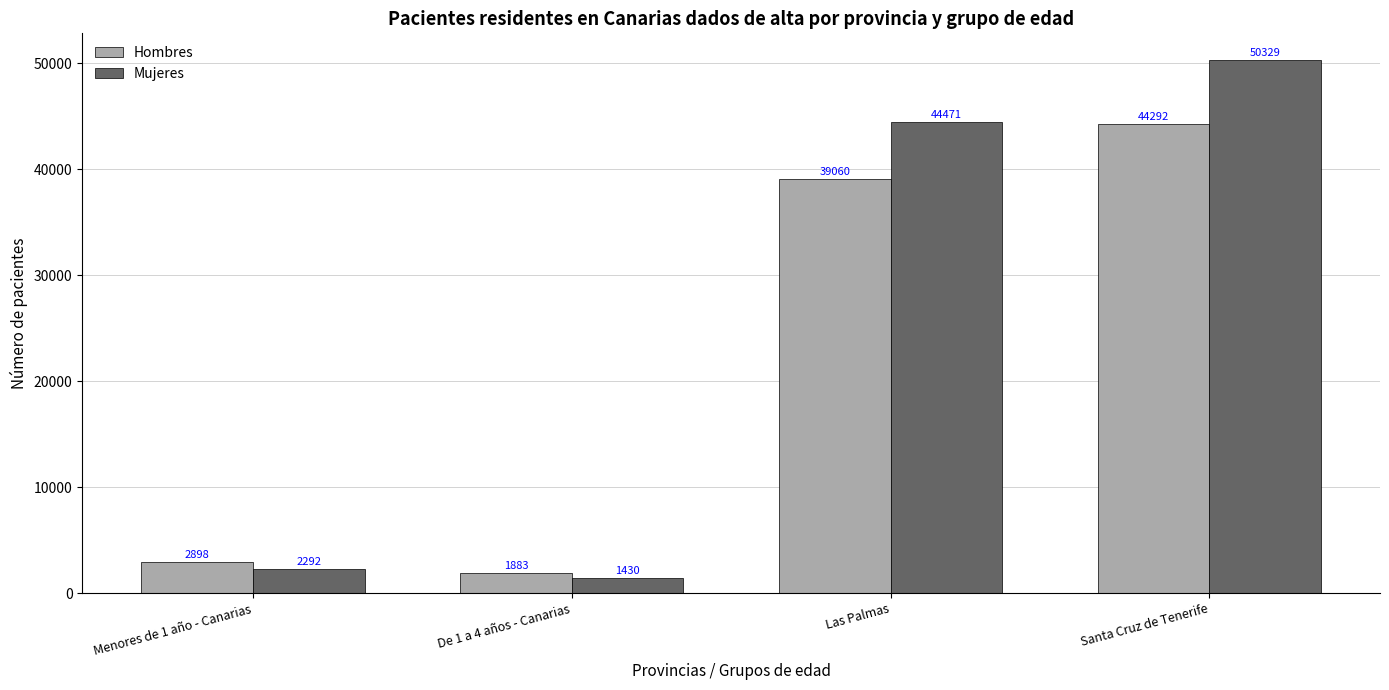

Which series has the largest total across all categories?

Mujeres